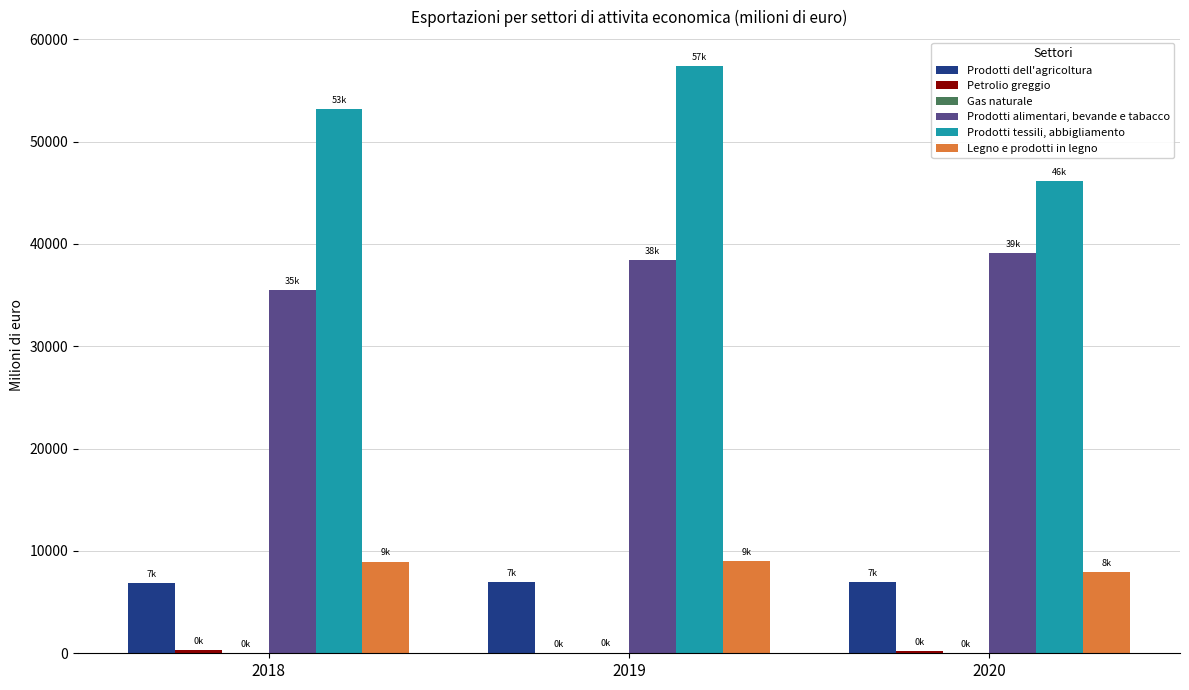

Count the number of data series in this chart.

6